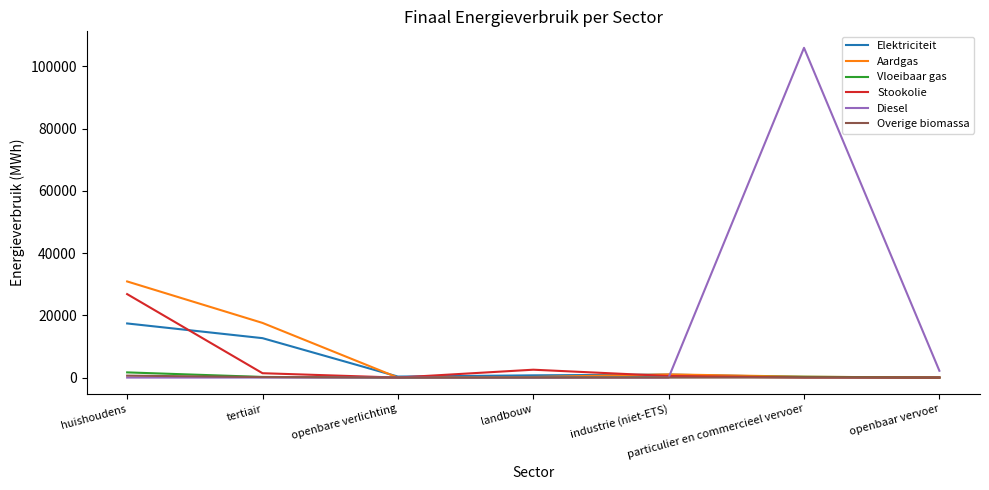

What position from the right is openbaar vervoer?

1